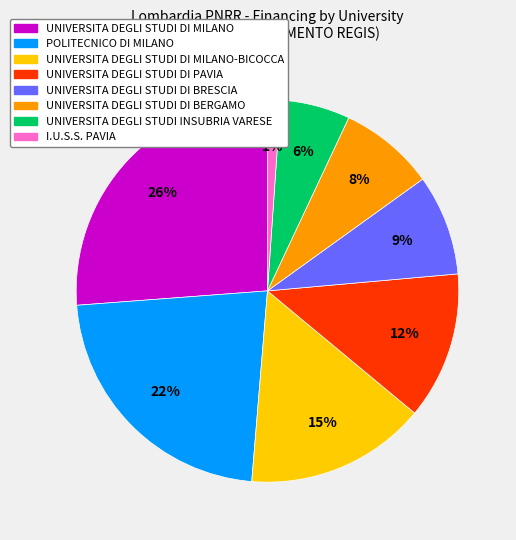

Is there a majority slice in this chart?

No